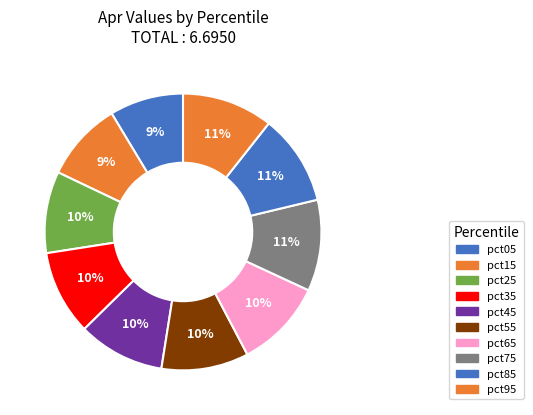

How many slices are in this pie chart?

10